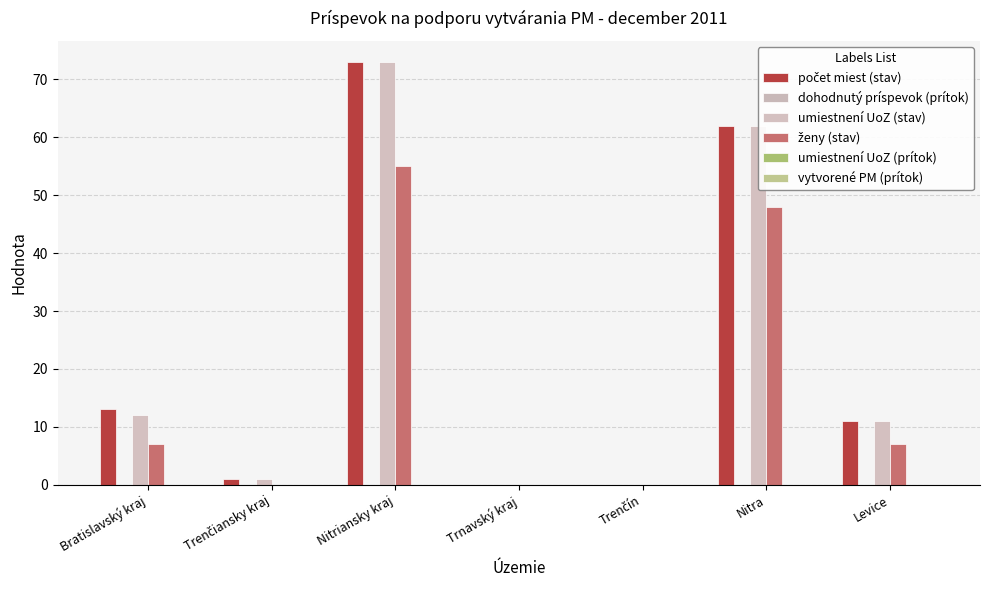

Rank the series by their maximum value, from lowest to highest.

dohodnutý príspevok (prítok), umiestnení UoZ (prítok), vytvorené PM (prítok), ženy (stav), počet miest (stav), umiestnení UoZ (stav)